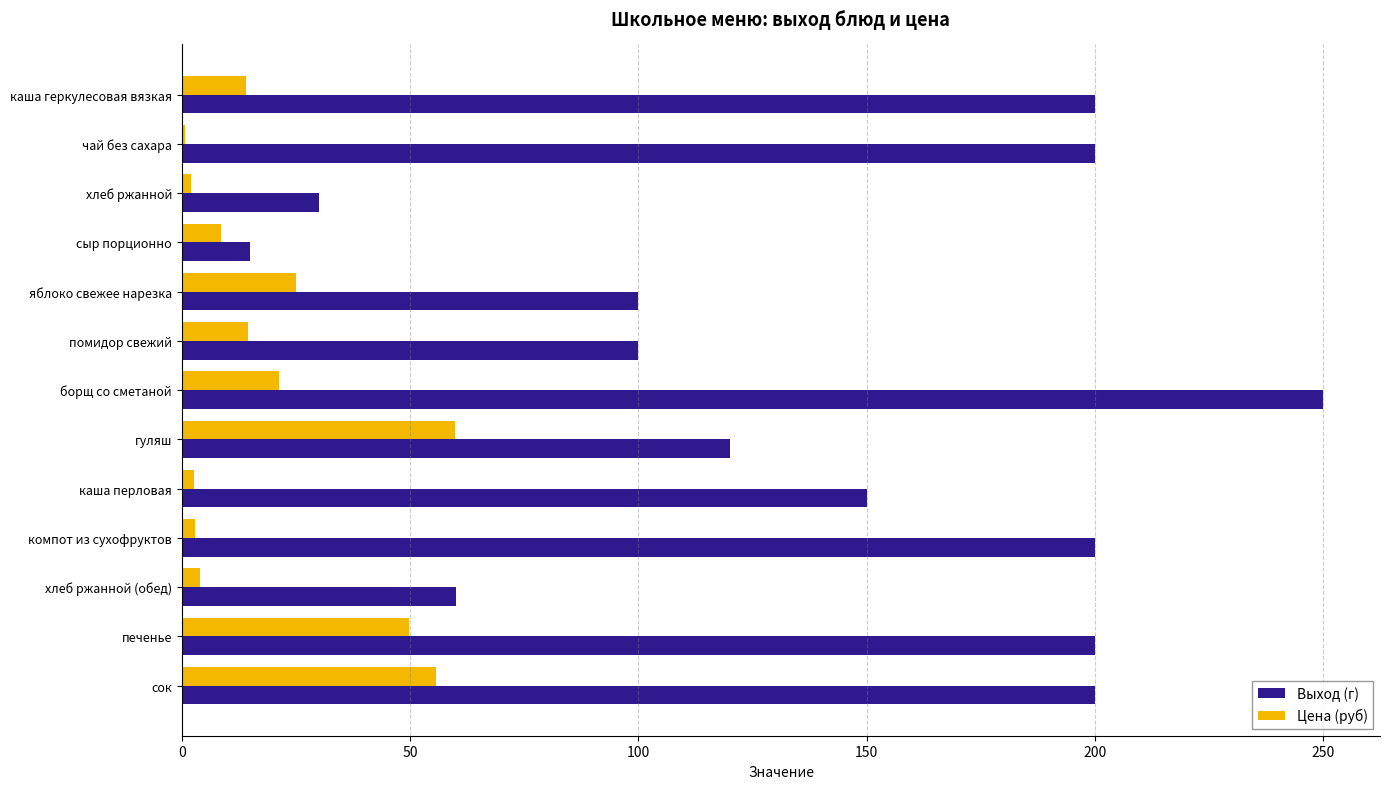

Read the Выход (г) value at борщ со сметаной.

250.0